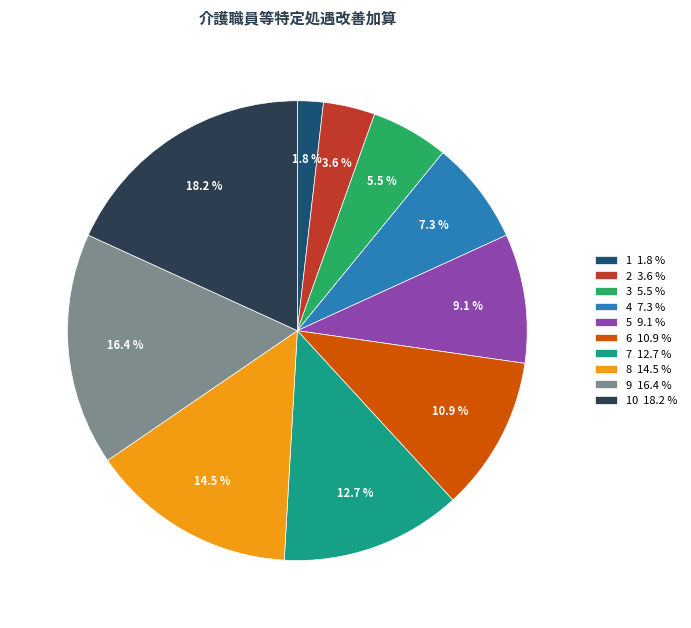

How many segments does this pie chart have?

10